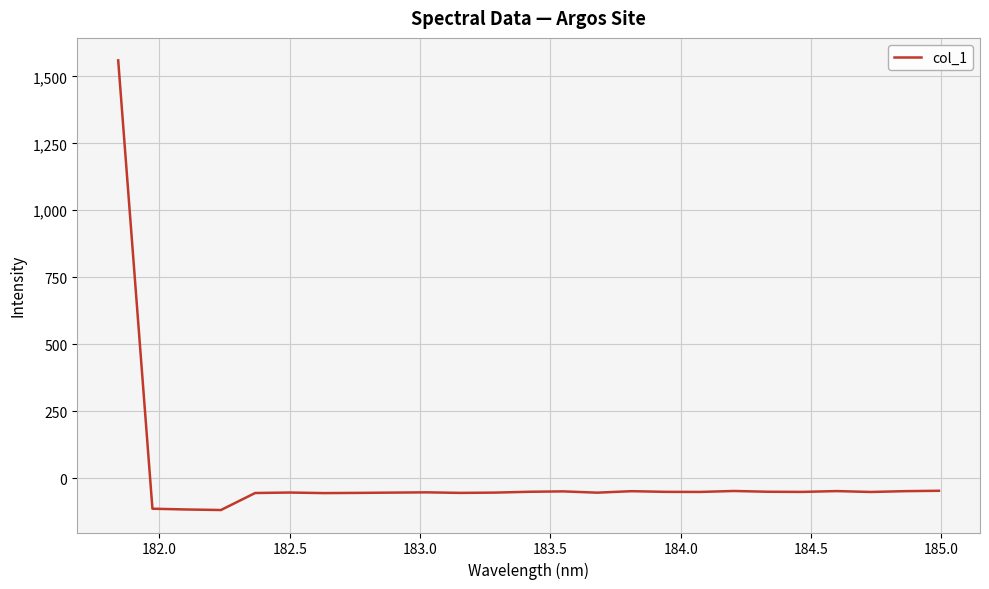

Count the number of categories in the chart.

25